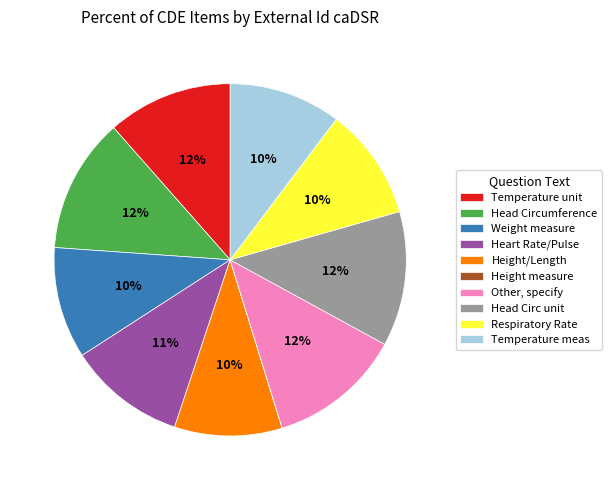

Is there any slice that represents more than half of the pie?

No